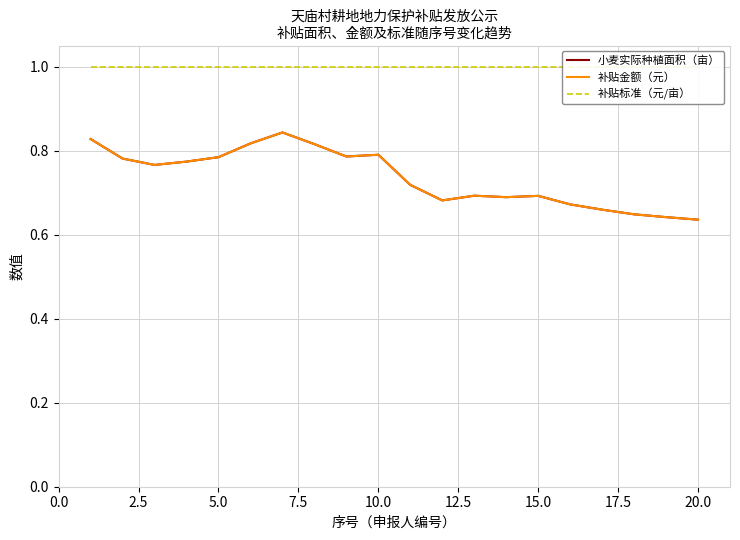

True or false: 补贴金额（元） and 小麦实际种植面积（亩） intersect in this chart.

False